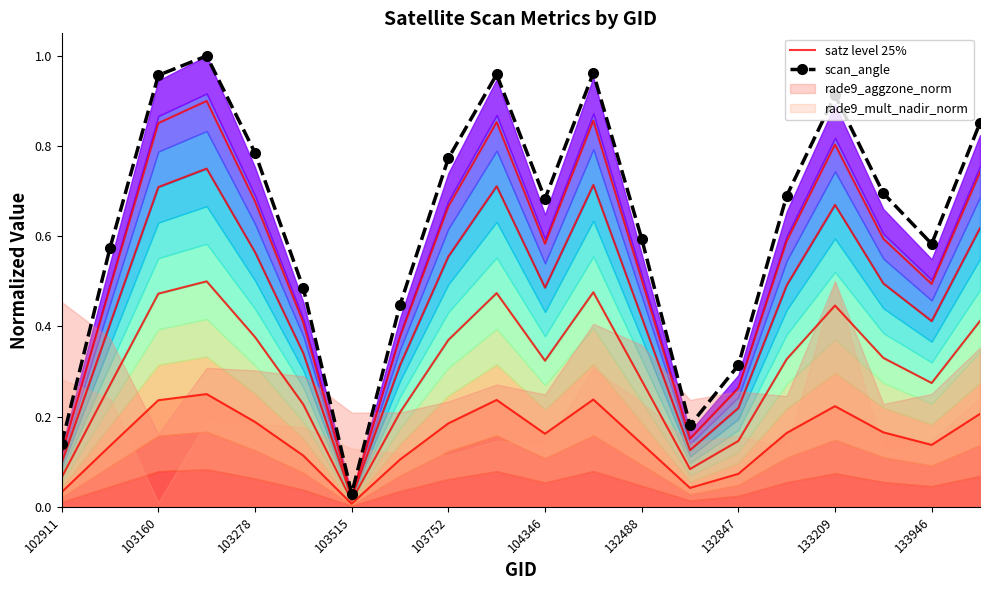

True or false: scan_angle has a value of 0.1 at 132847.

False